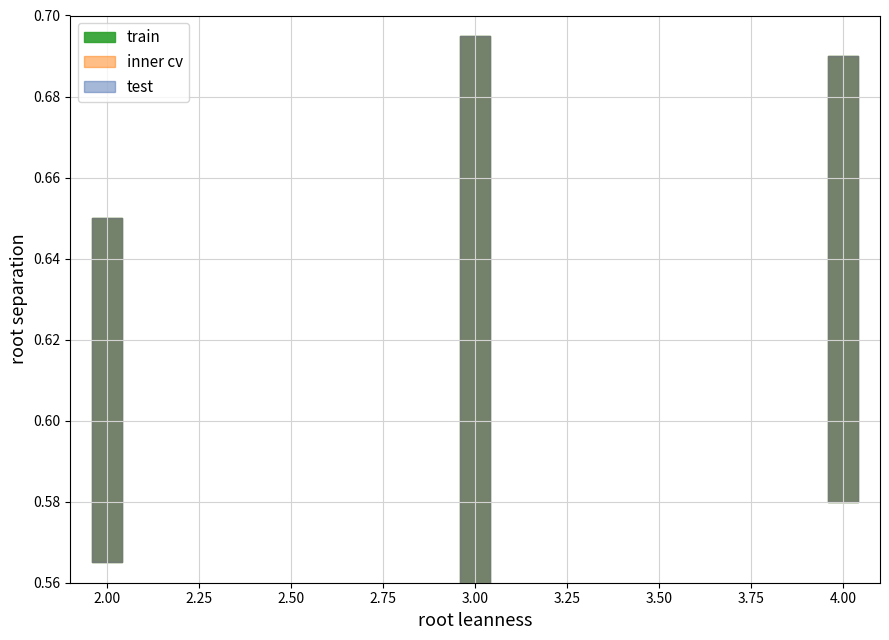

True or false: inner cv and train intersect in this chart.

False